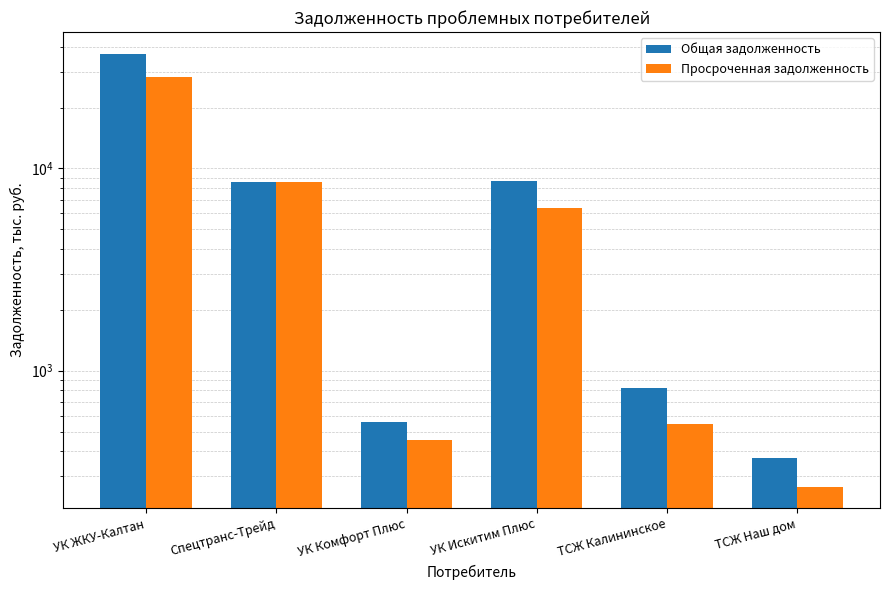

Rank the series by their maximum value, from lowest to highest.

Просроченная задолженность, Общая задолженность